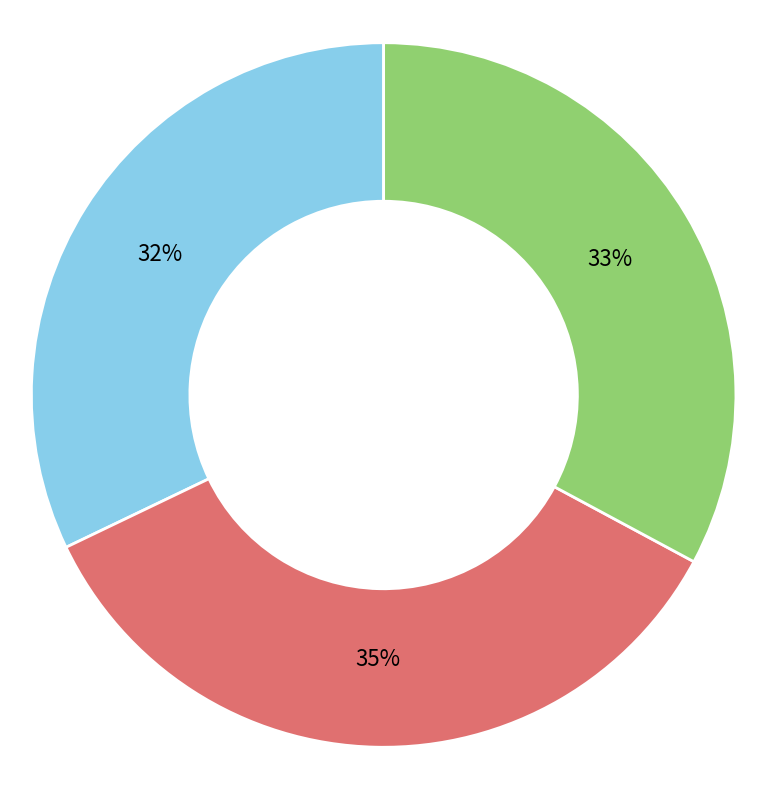

Is it true that 536 is 42% of the pie?

False